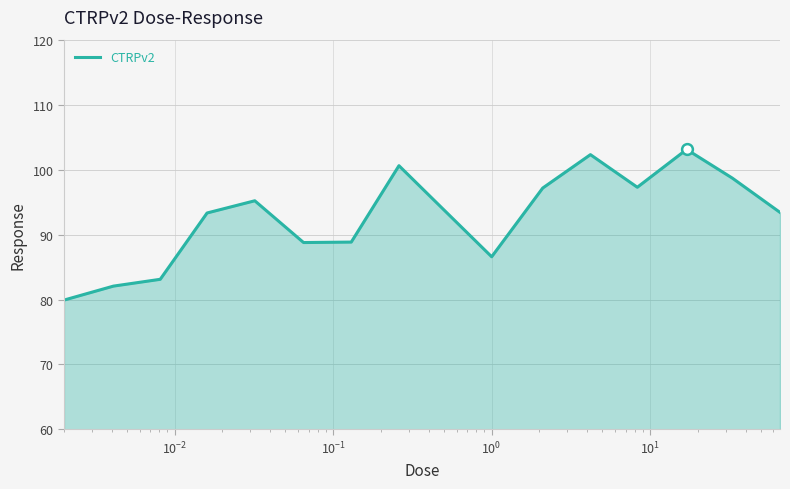

What is the smallest value displayed?

79.9